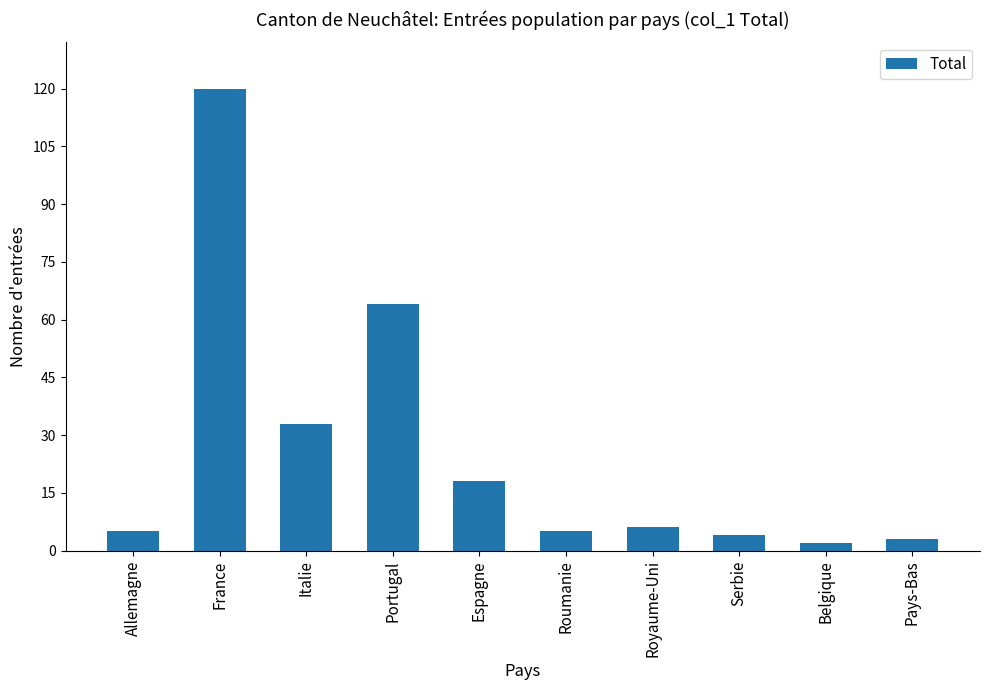

Reading right to left, list all the values displayed in this chart.

Pays-Bas=3	Belgique=2	Serbie=4	Royaume-Uni=6	Roumanie=5	Espagne=18	Portugal=64	Italie=33	France=120	Allemagne=5